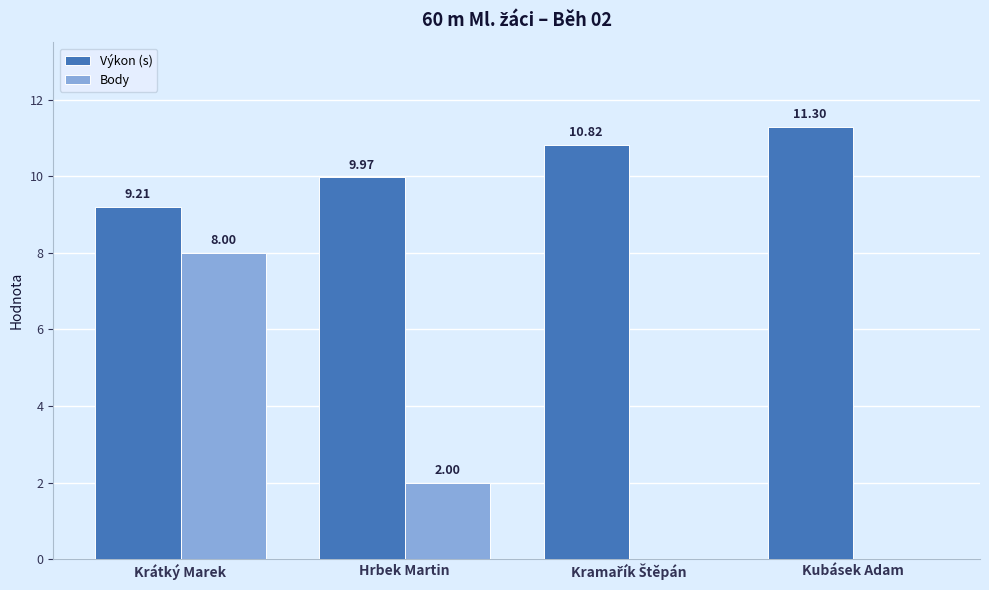

Is the value of Výkon (s) at Krátký Marek greater than the value of Body at Hrbek Martin?

Yes